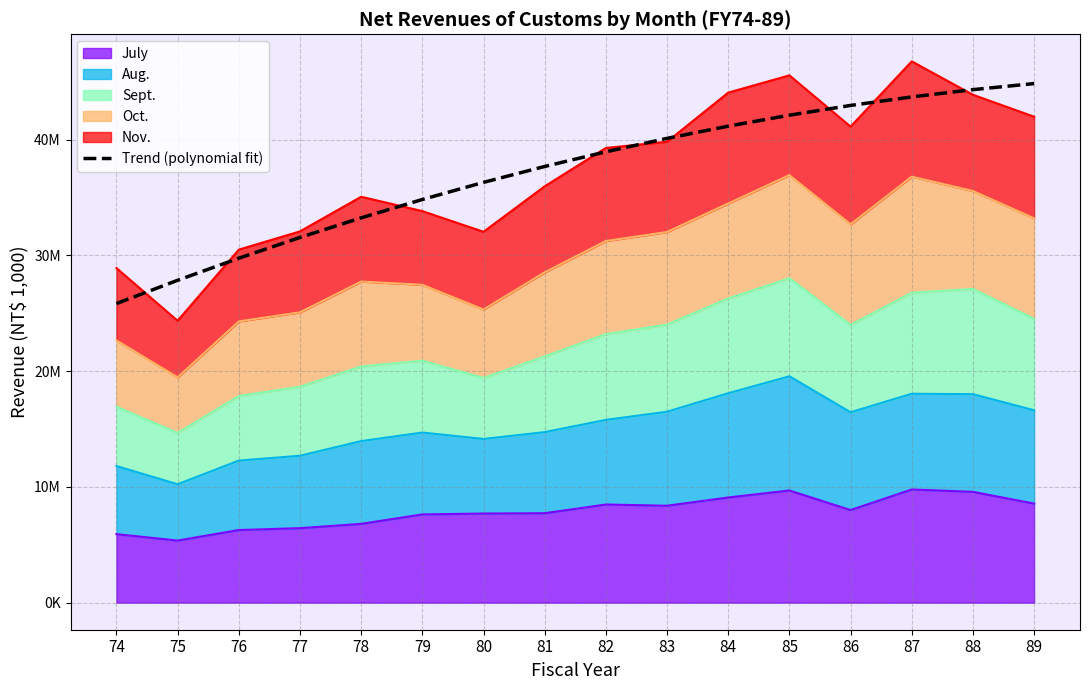

Reading right to left, what are all the values shown in this chart?

89=44838755.0	88=44315367.8	87=43685765.3	86=42949947.4	85=42107914.1	84=41159665.5	83=40105201.5	82=38944522.1	81=37677627.3	80=36304517.2	79=34825191.7	78=33239650.8	77=31547894.6	76=29749923.0	75=27845736.0	74=25835333.7